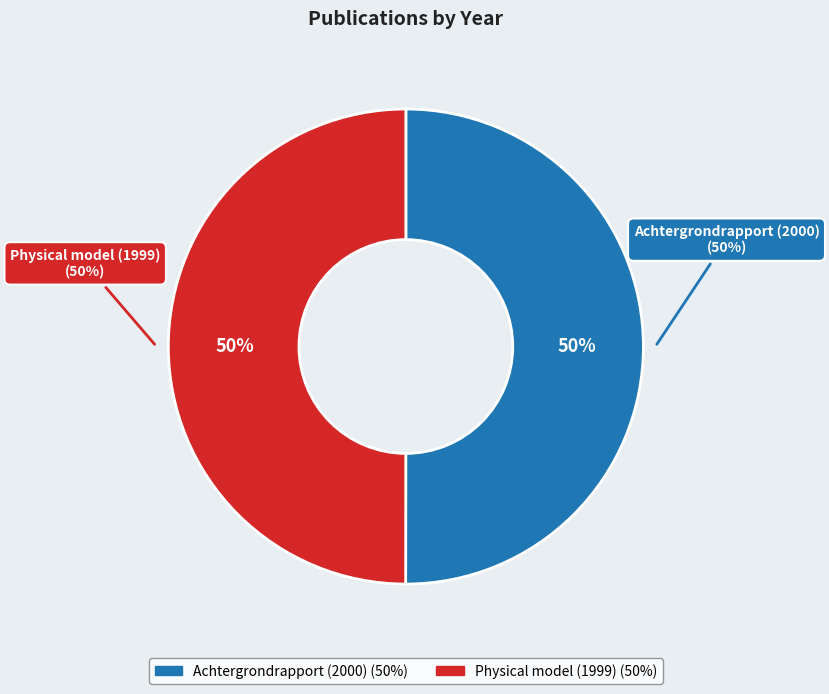

To the nearest percent, what is the average slice percentage?

50%